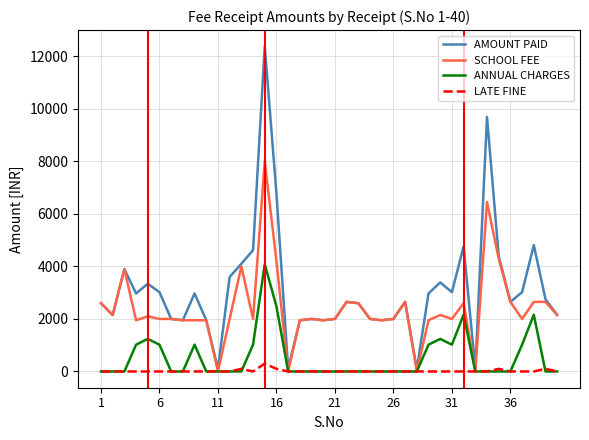

Which series has the largest range (max minus min)?

AMOUNT PAID